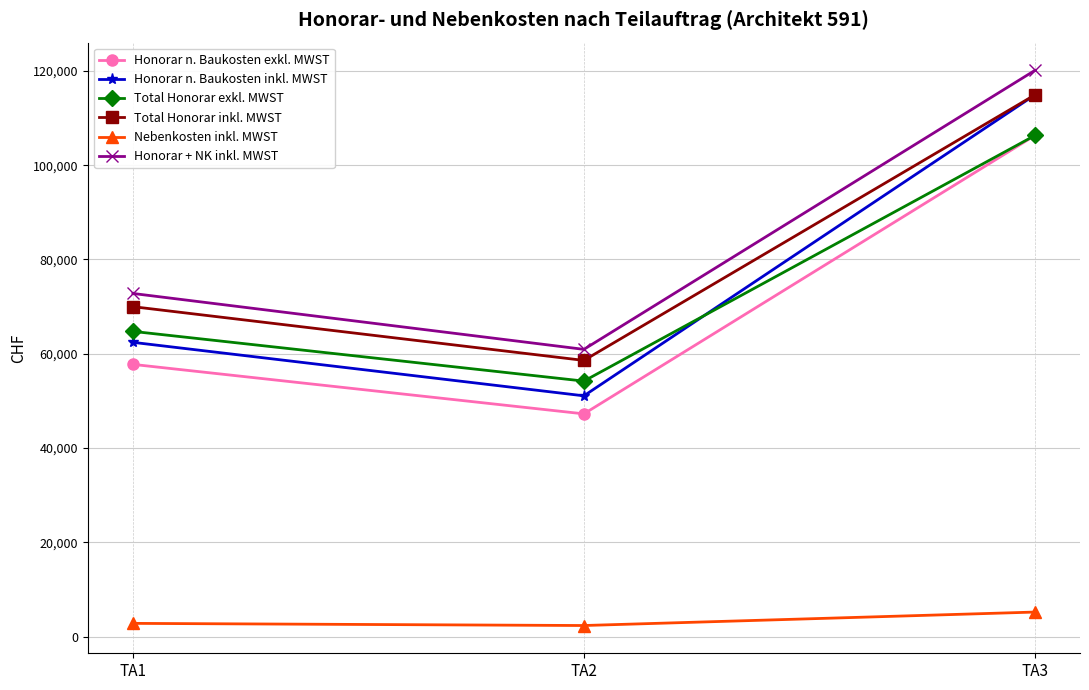

What is the maximum value shown in the chart?

120108.9